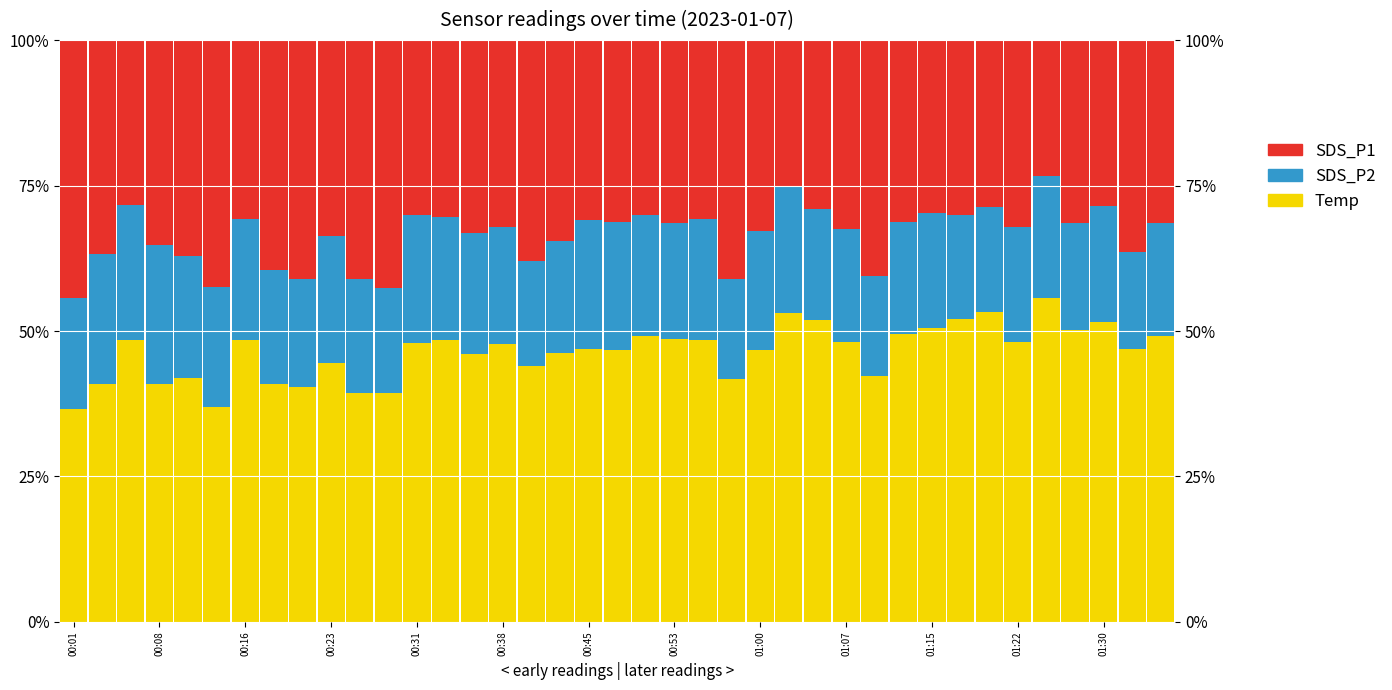

What is the difference between the maximum and minimum values in the SDS_P2 series?

7.0